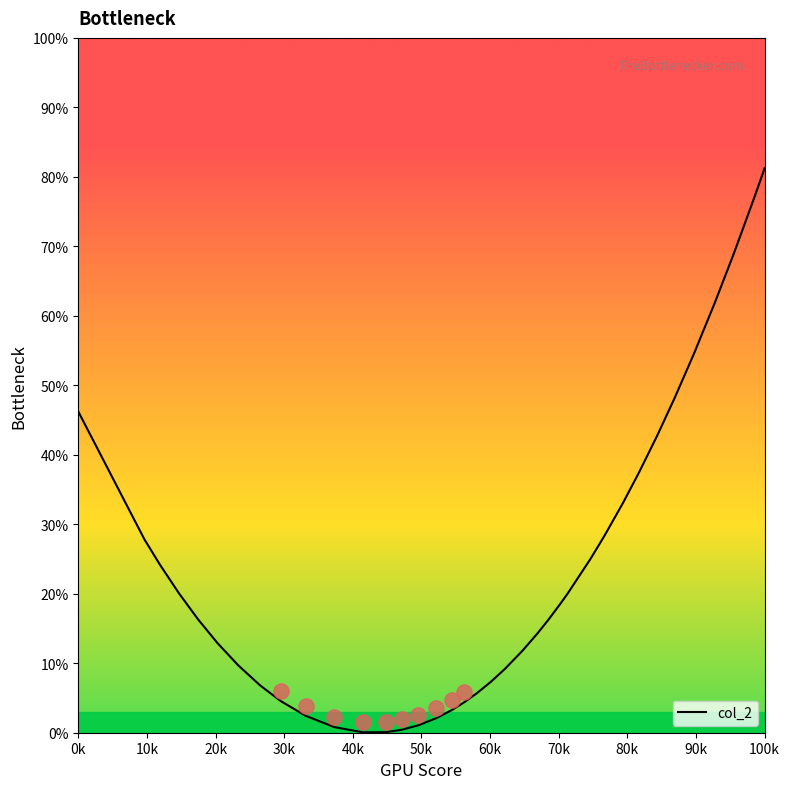

At which label does col_2 reach its peak?

100k